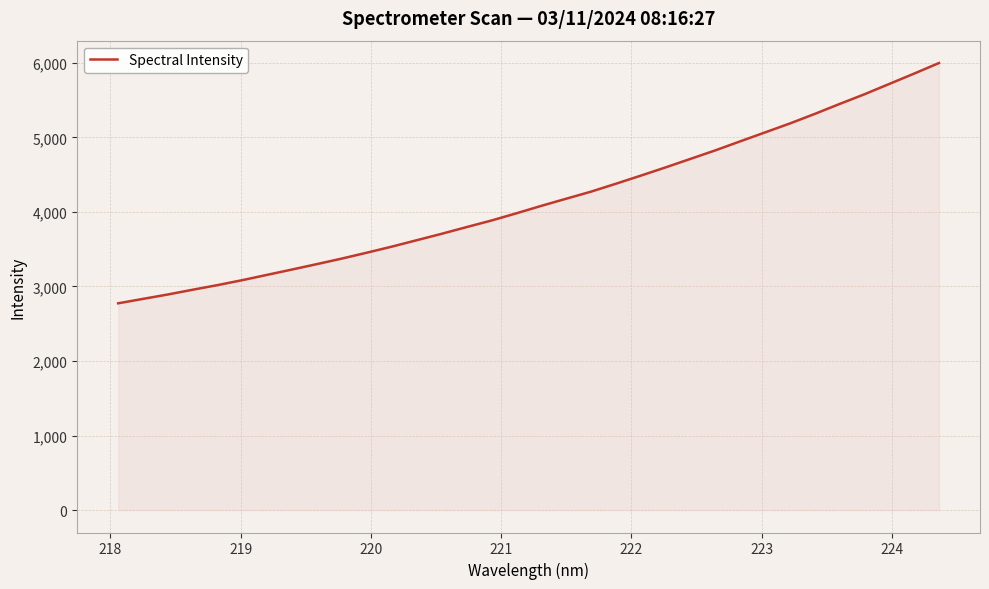

What is the difference between the maximum and minimum values?

3222.5